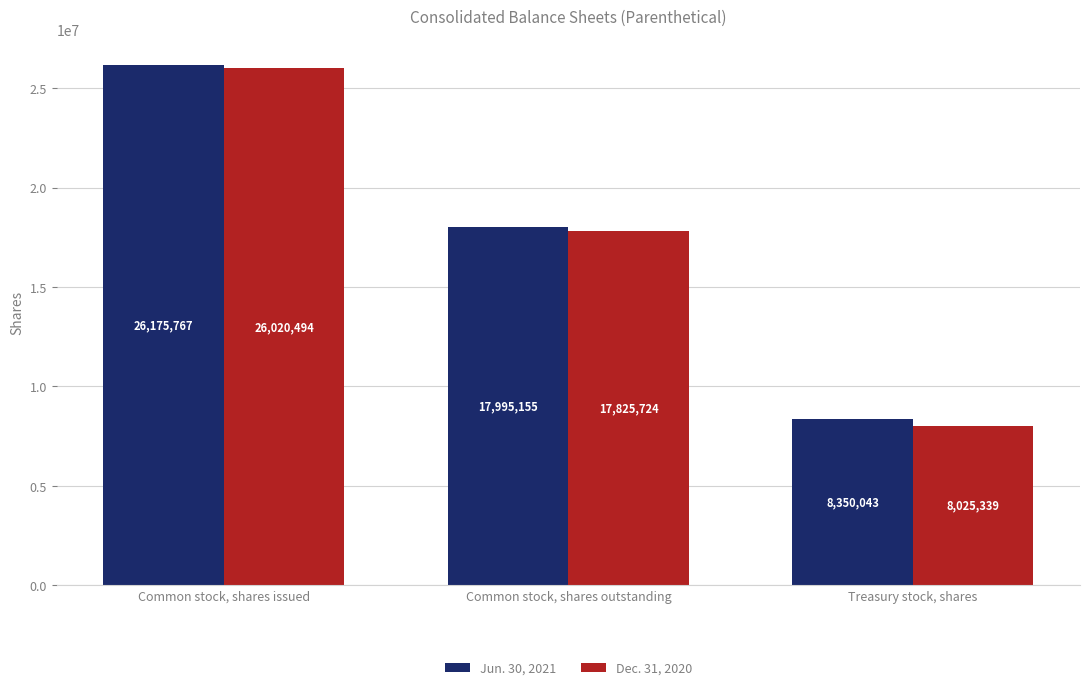

What is the difference between the maximum and minimum values in the Jun. 30, 2021 series?

17825724